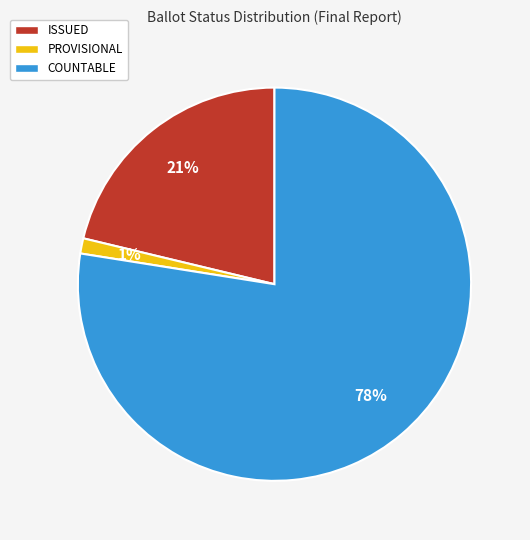

Which has a higher value, ISSUED or COUNTABLE?

COUNTABLE